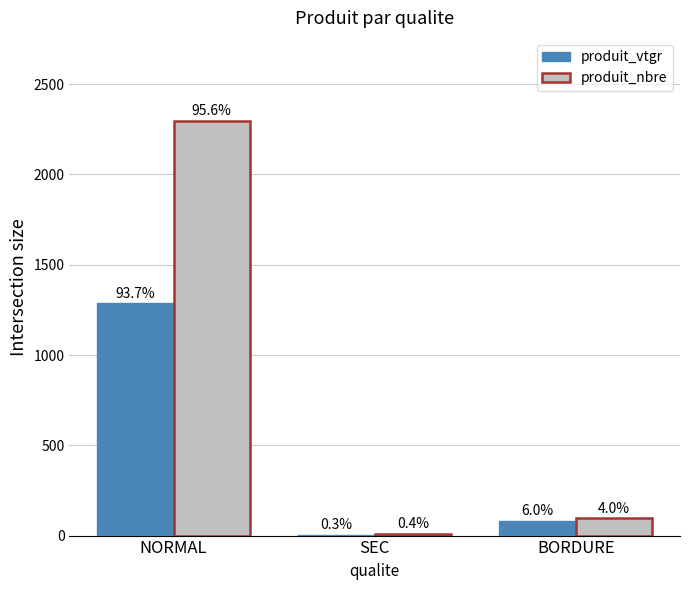

How many groups of bars are there?

3